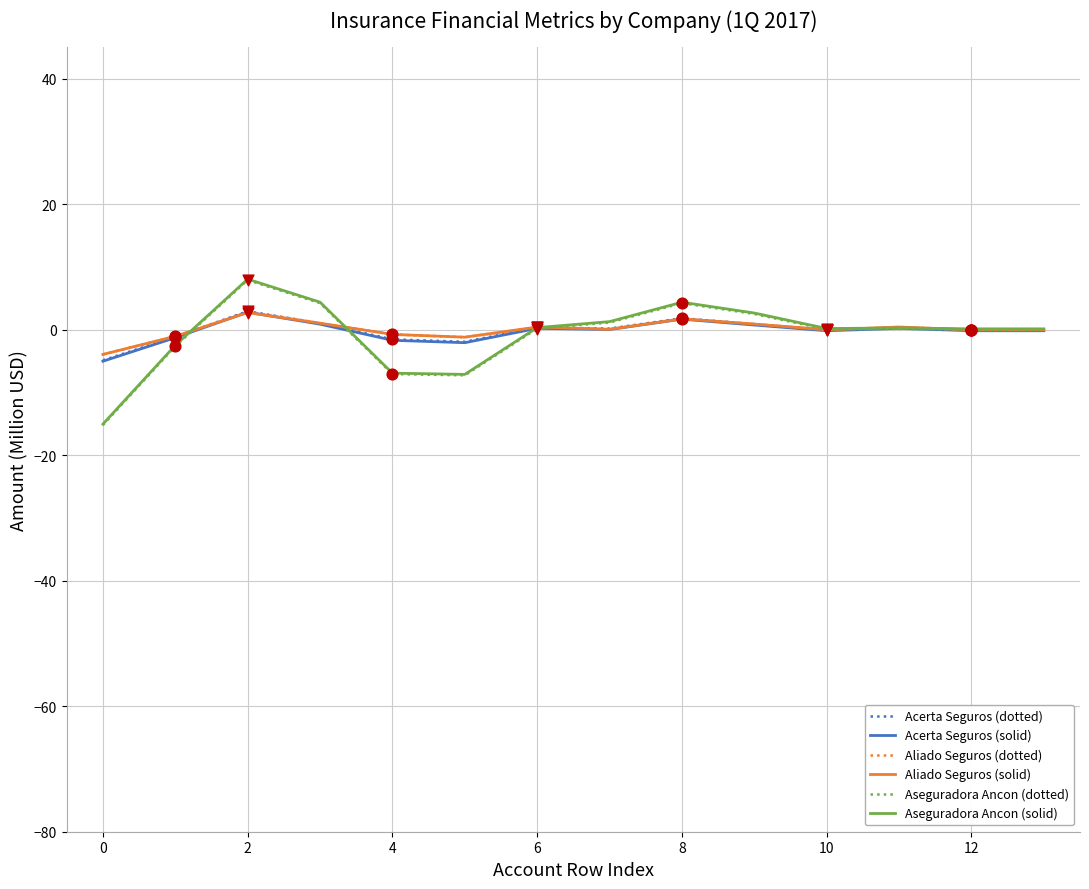

At which category is the sum across all series the highest?

2